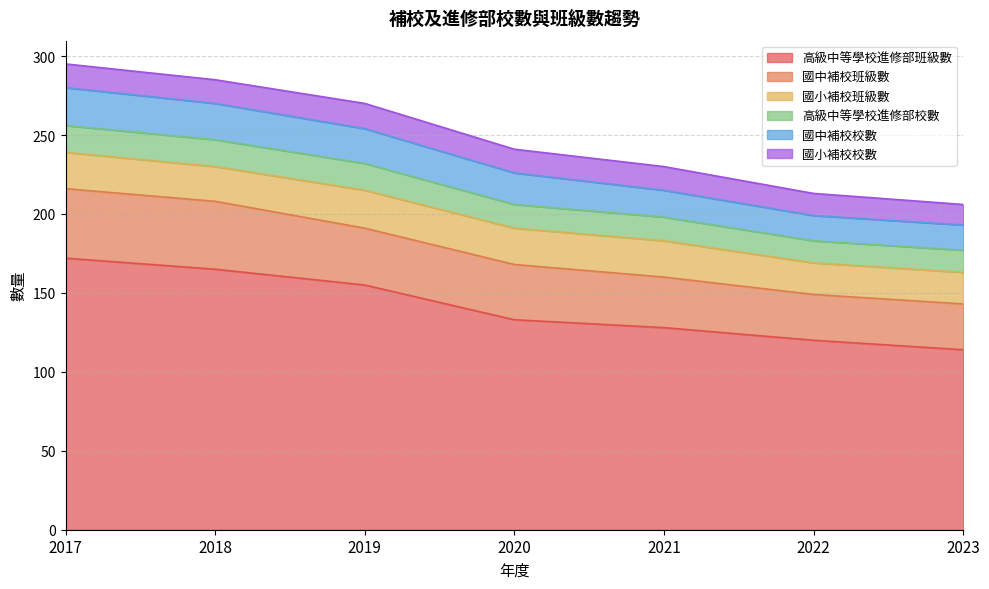

How many values in the 高級中等學校進修部校數 series exceed 15?

3